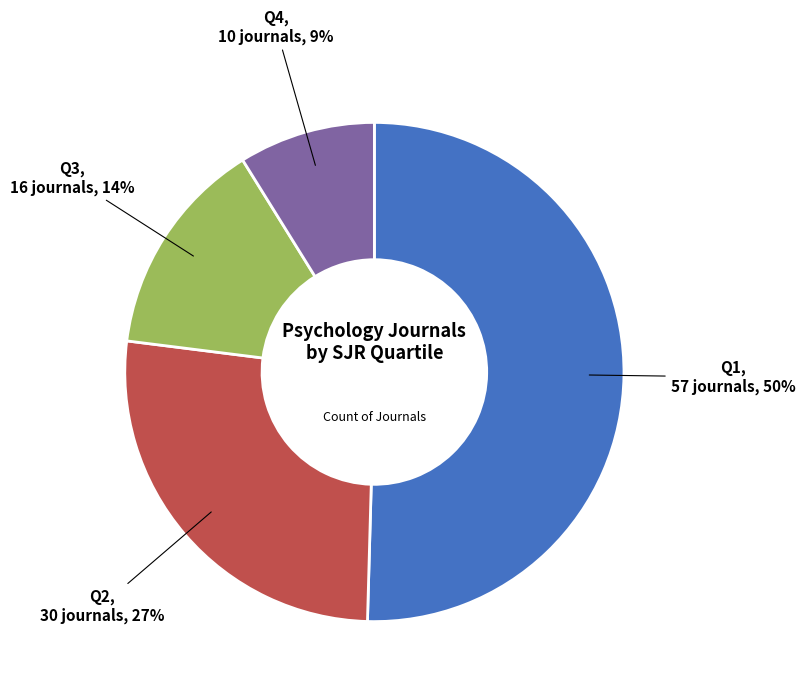

Count the number of slices in the pie.

4